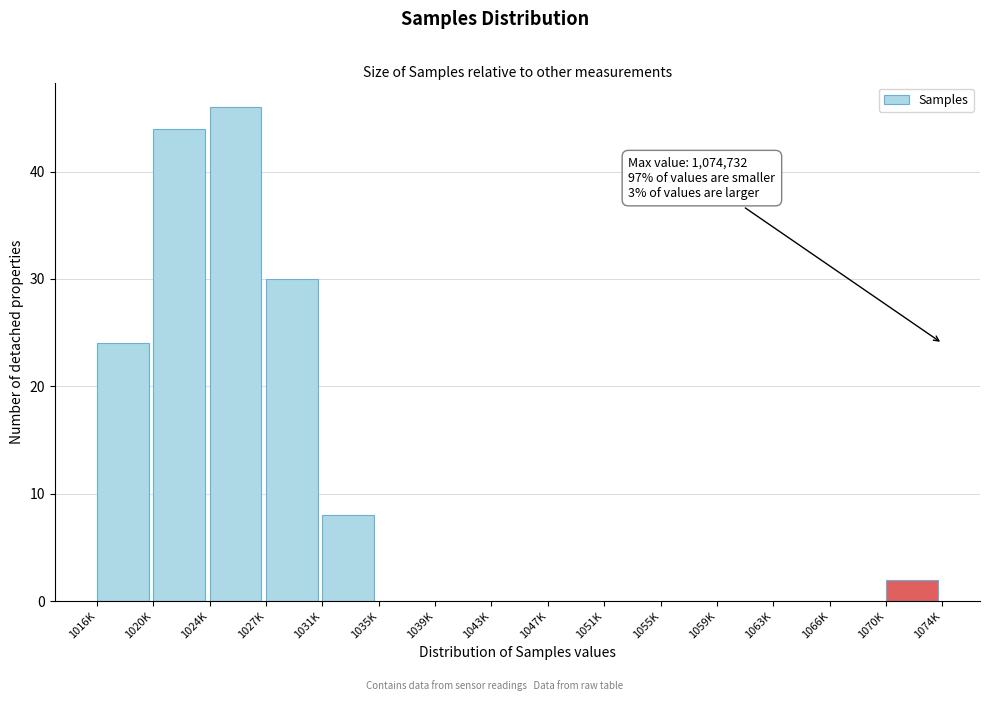

Reading right to left, what are all the values shown in this chart?

1070K=2	1066K=0	1063K=0	1059K=0	1055K=0	1051K=0	1047K=0	1043K=0	1039K=0	1035K=0	1031K=8	1027K=30	1024K=46	1020K=44	1016K=24